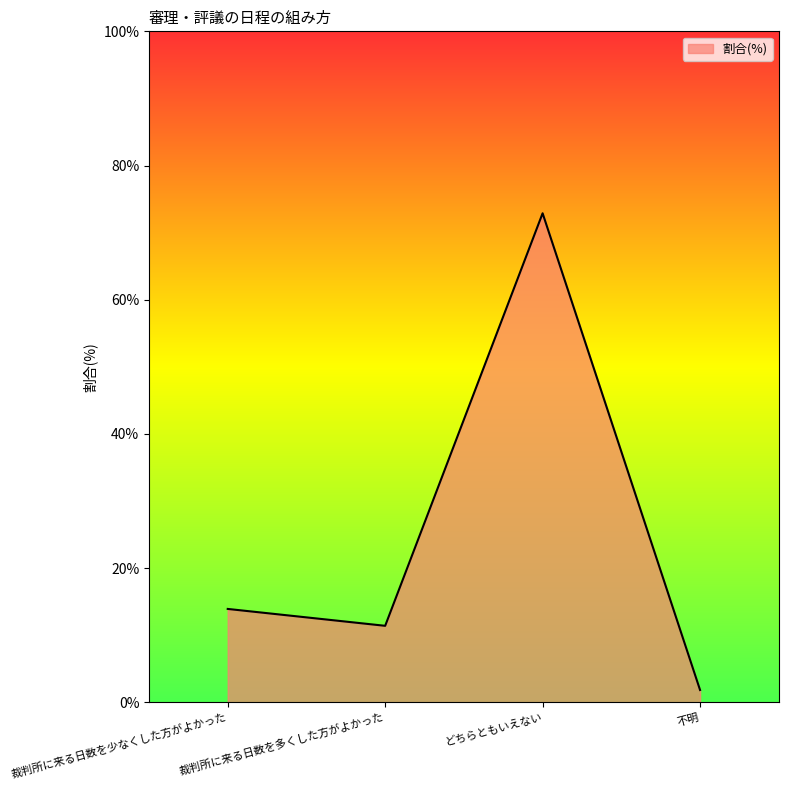

Which label corresponds to the largest value in the chart?

どちらともいえない